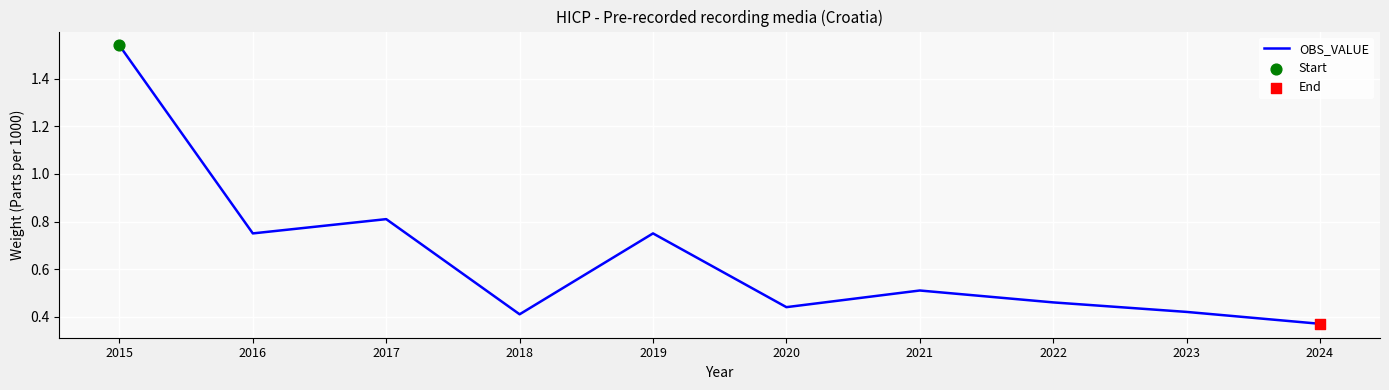

What is the change in value from 2019 to 2020?

-0.3